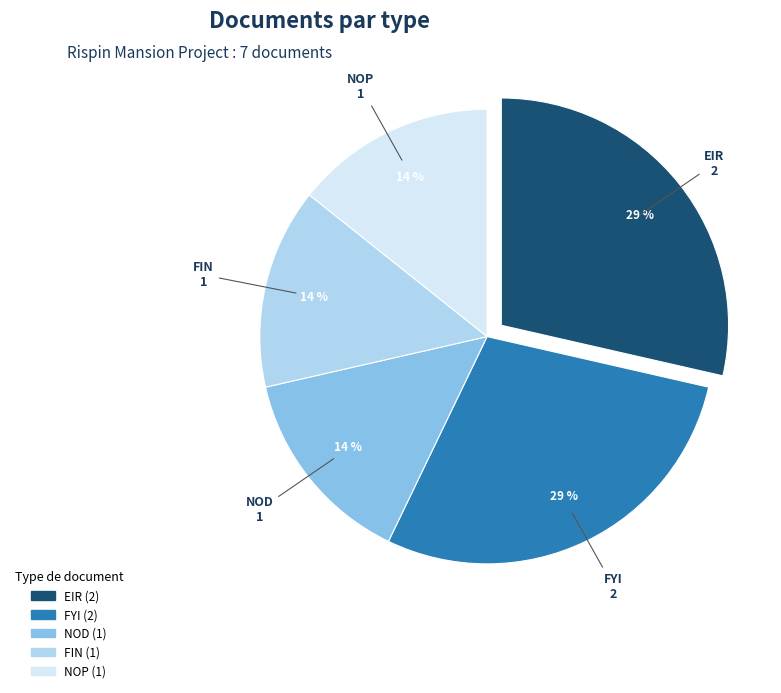

Is there a majority slice in this chart?

No